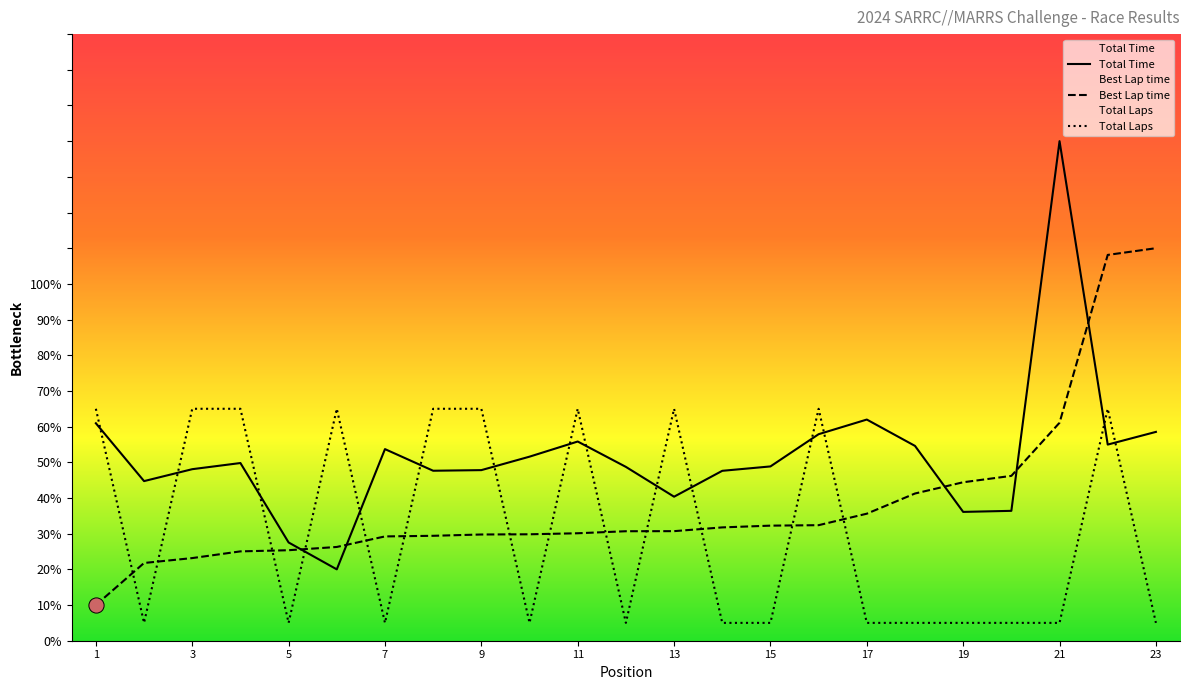

Which series has the largest Y range (max minus min)?

Total Time